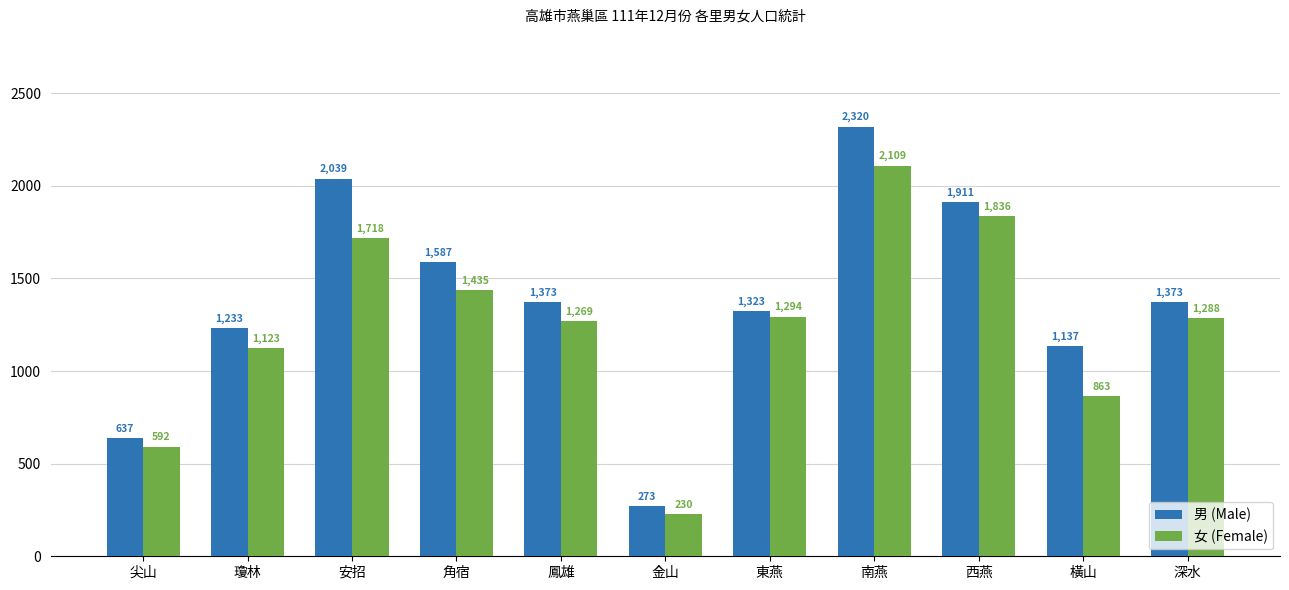

What is the difference between the maximum and second lowest values in the 女 (Female) series?

1517